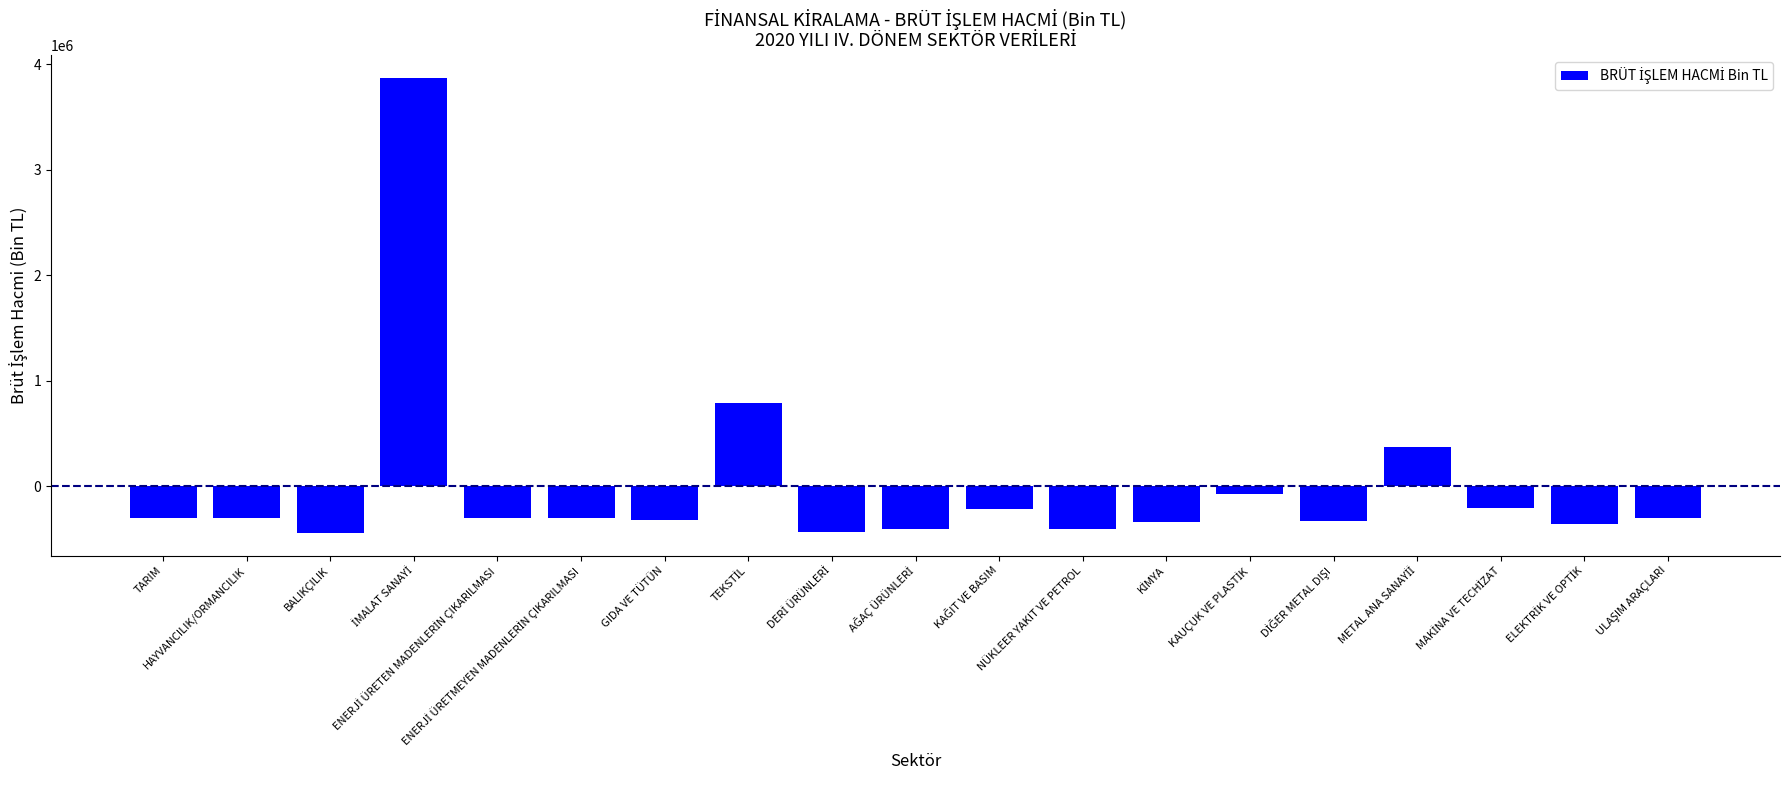

How many values are below -303063?

10